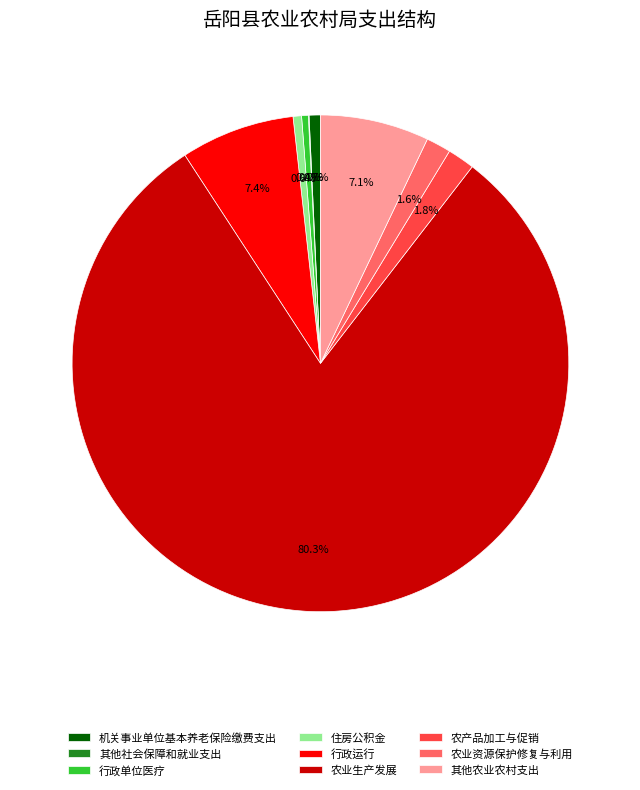

What is the majority slice?

农业生产发展